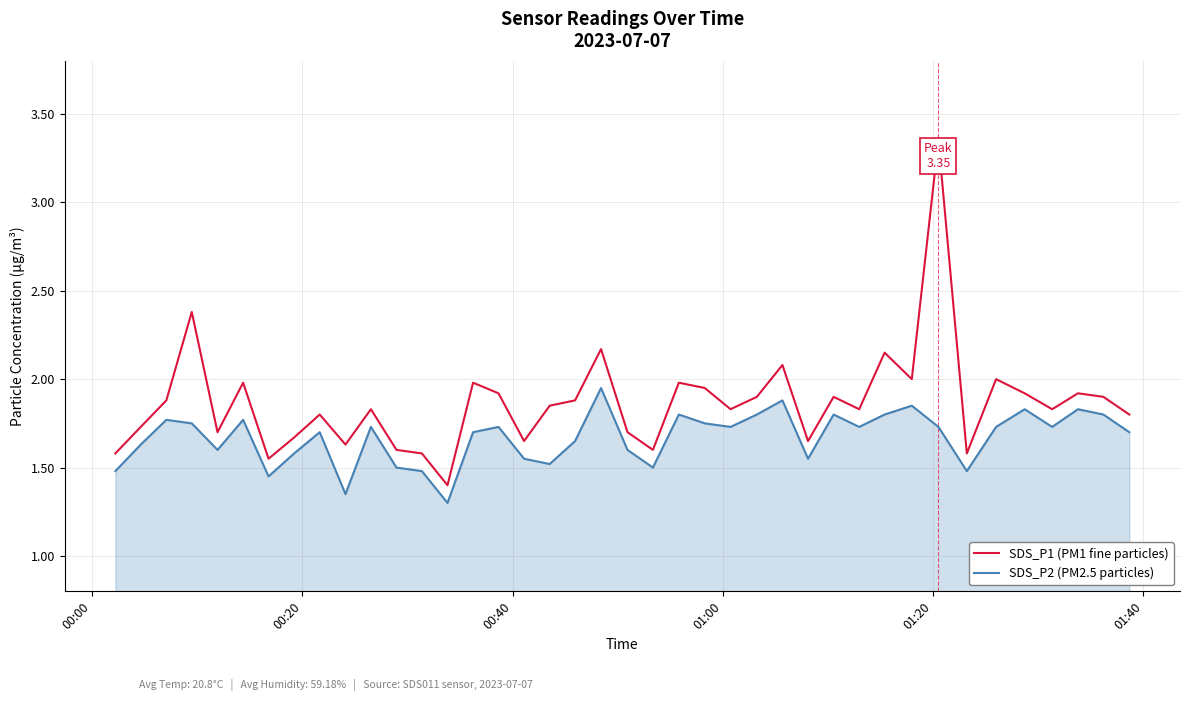

List the series in order of their peak value, lowest first.

SDS_P2 (PM2.5 particles), SDS_P1 (PM1 fine particles)